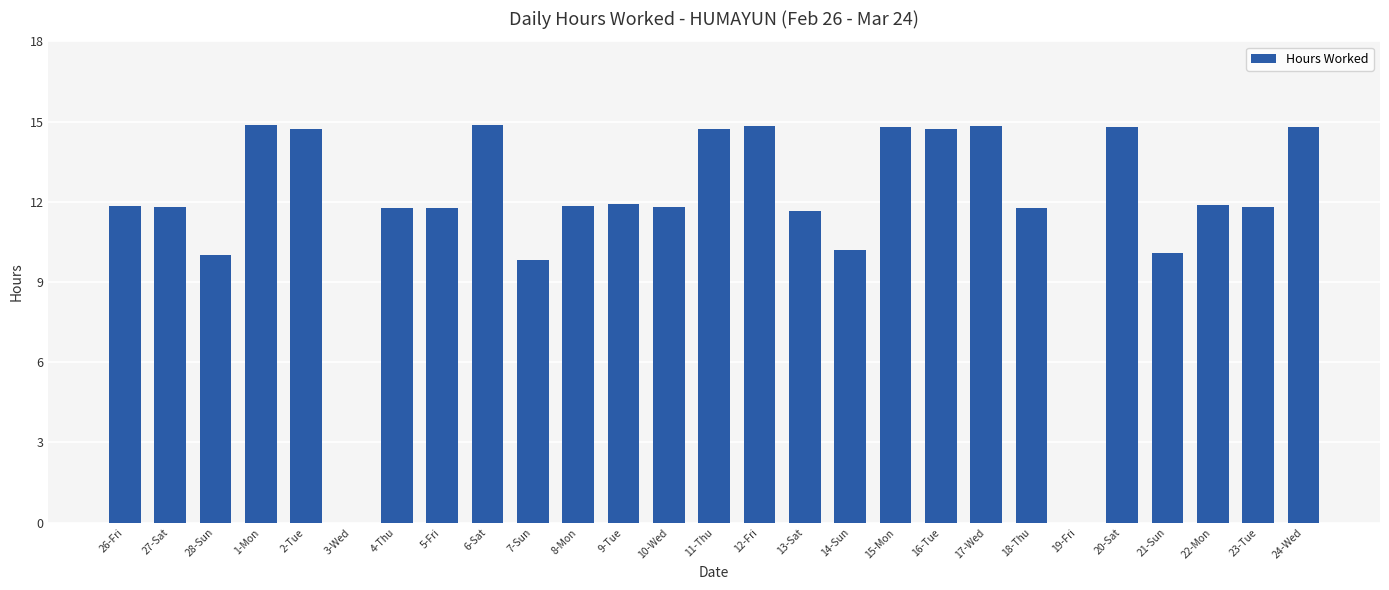

The value at 5-Fri is 11.8. True or false?

True